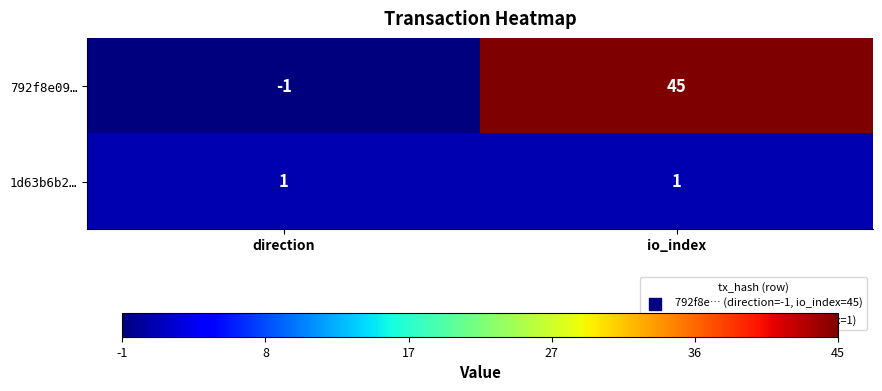

List the series in order of their peak value, highest first.

792f8e09…, 1d63b6b2…